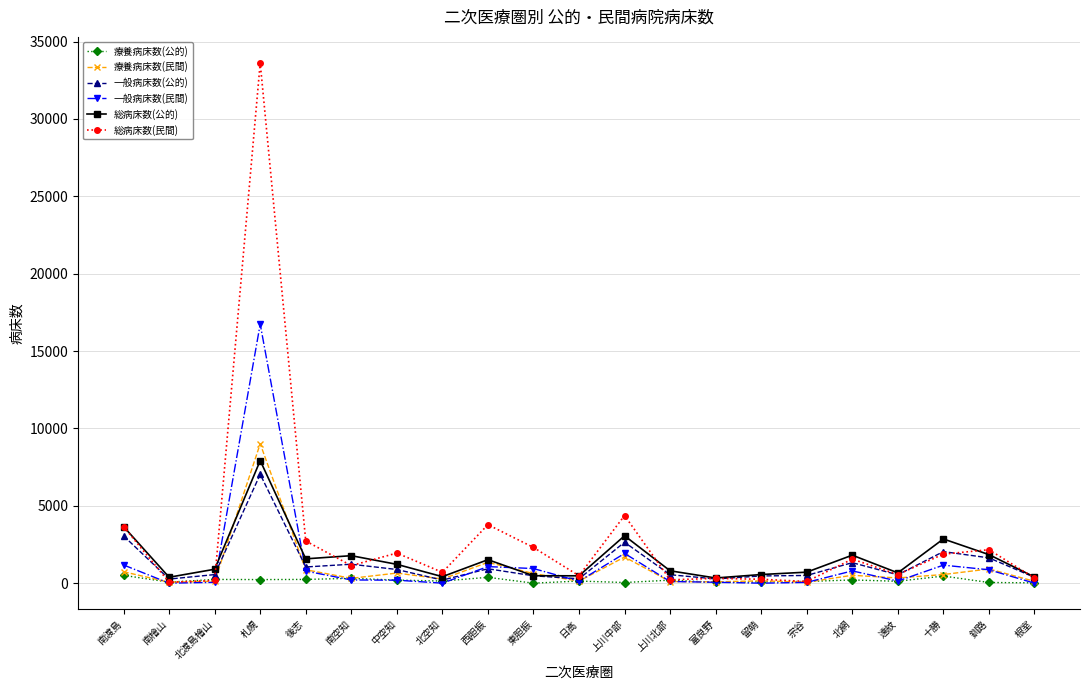

What is the label of the 2nd point from the right?

釧路